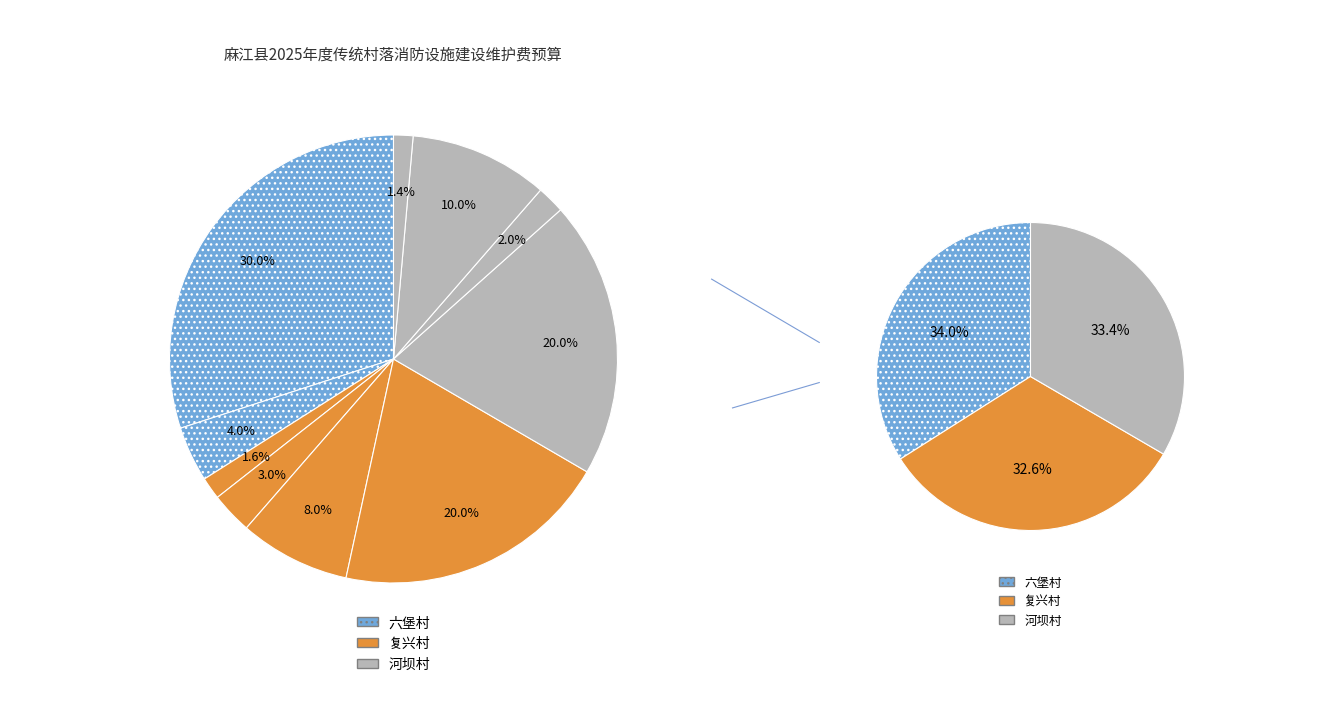

The 闸阀 slice represents 11% of the pie. True or false?

False